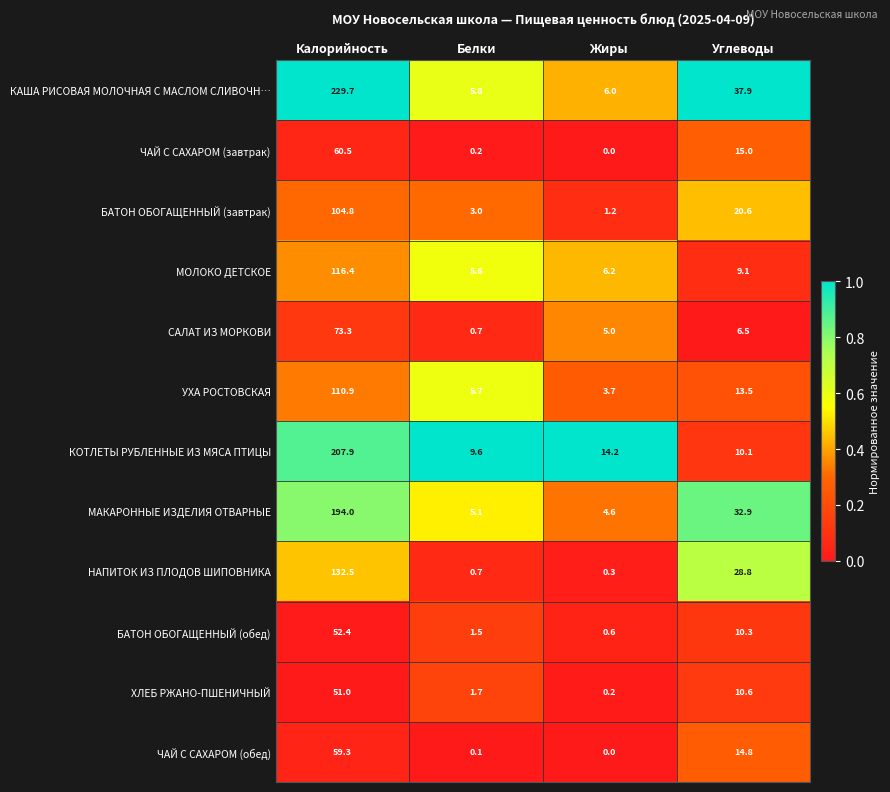

Rank the categories by КОТЛЕТЫ РУБЛЕННЫЕ ИЗ МЯСА ПТИЦЫ value from lowest to highest.

Белки, Углеводы, Жиры, Калорийность